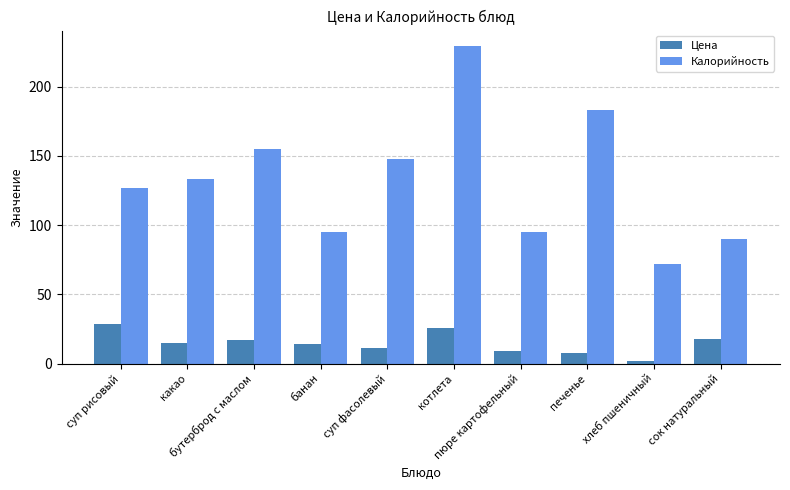

List the series in order of their peak value, highest first.

Калорийность, Цена